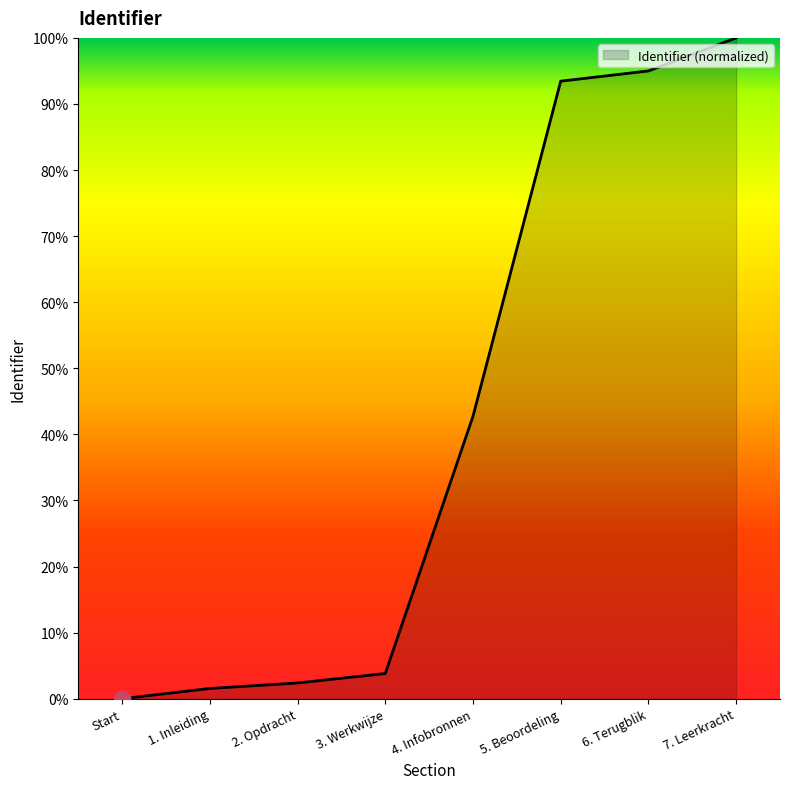

Approximately how many times larger is the value at 3. Werkwijze compared to 1. Inleiding?

2.5